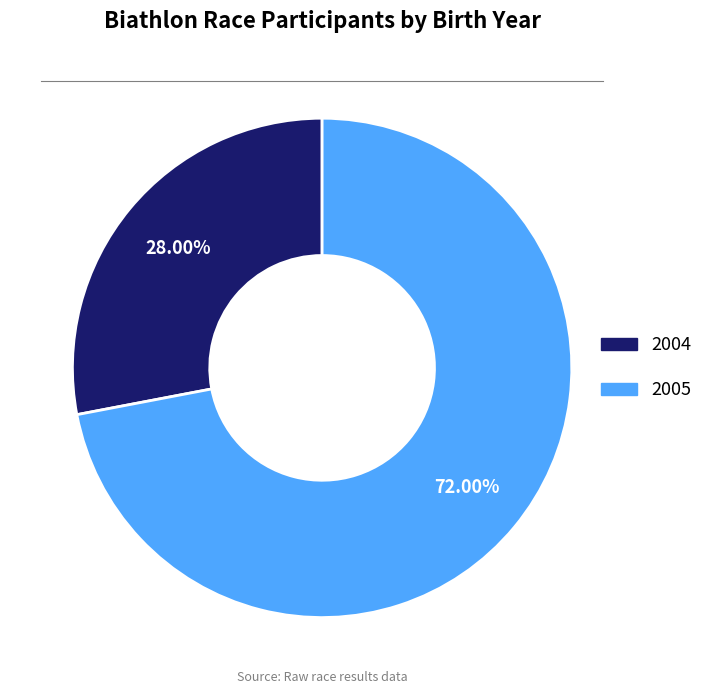

Combined, do 2005 and 2004 account for over 50%?

Yes